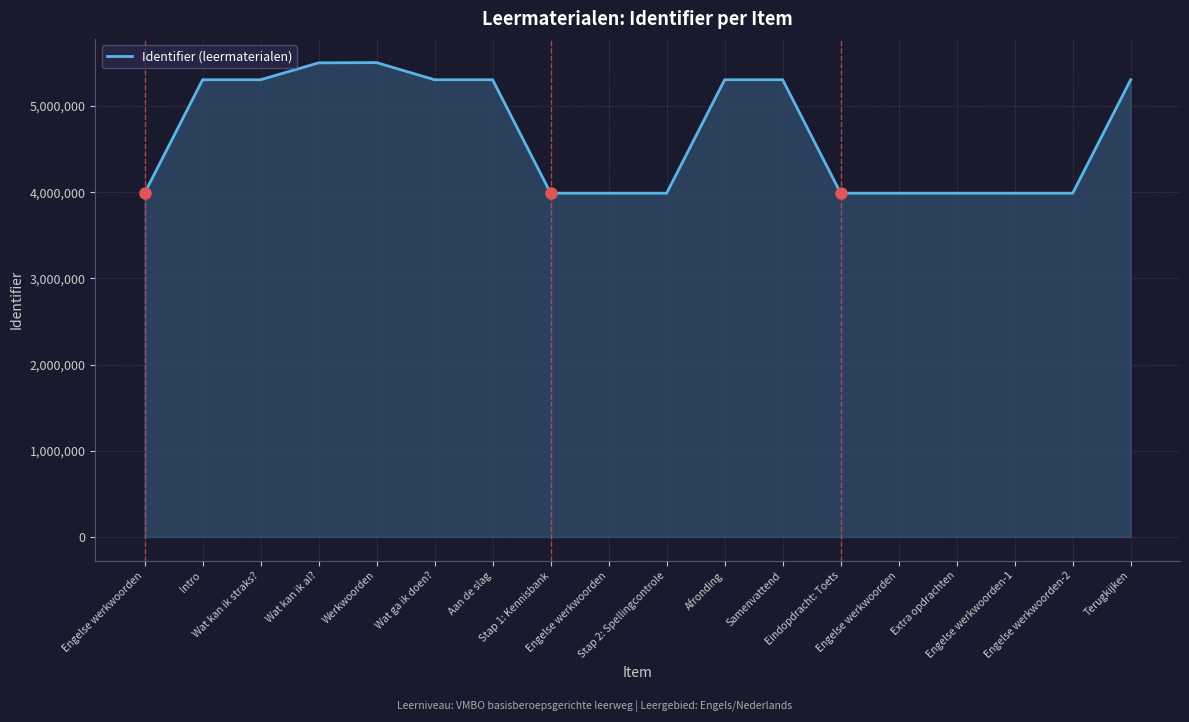

Reading left to right, extract all data points from this chart.

Engelse werkwoorden=3988667	Intro=5304788	Wat kan ik straks?=5304789	Wat kan ik al?=5500763	Werkwoorden=5503555	Wat ga ik doen?=5304791	Aan de slag=5304793	Stap 1: Kennisbank=3988670	Engelse werkwoorden=3988672	Stap 2: Spellingcontrole=3988675	Afronding=5304796	Samenvattend=5304797	Eindopdracht: Toets=3988677	Engelse werkwoorden=3988679	Extra opdrachten=3988680	Engelse werkwoorden-1=3988682	Engelse werkwoorden-2=3988683	Terugkijken=5304800